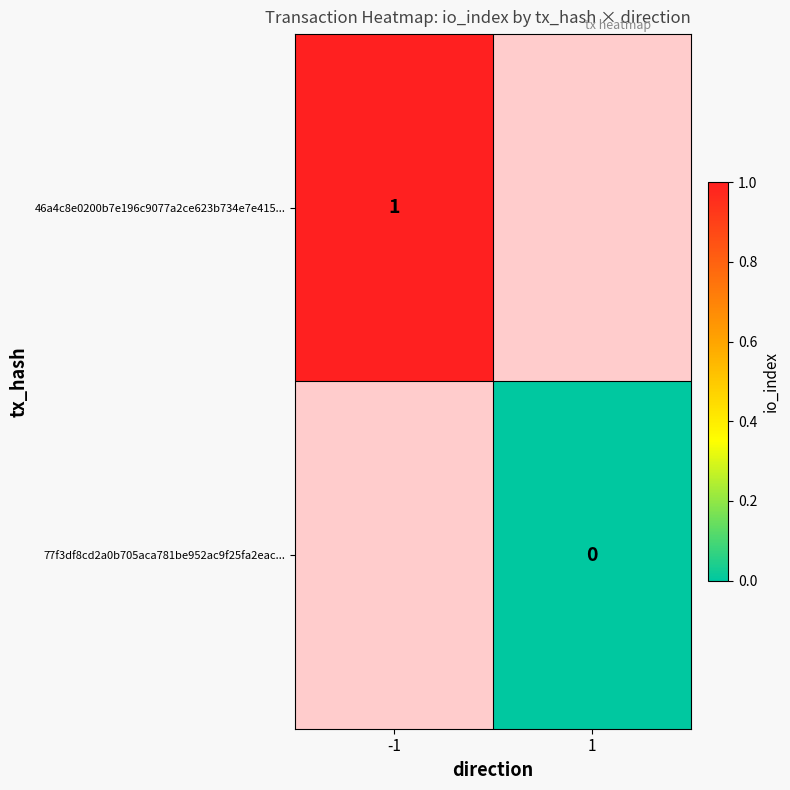

At how many categories does at least one series exceed 0?

1